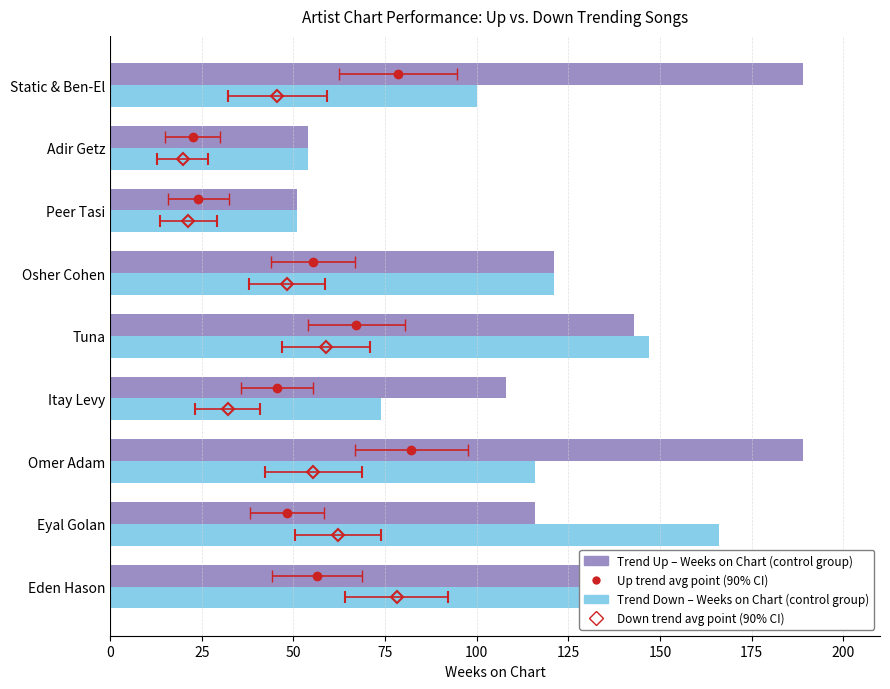

Reading left to right, transcribe all the data shown in this chart.

Trend Up – Weeks on Chart: 138	116	189	108	143	121	51	54	189
Trend Down – Weeks on Chart: 189	166	116	74	147	121	51	54	100